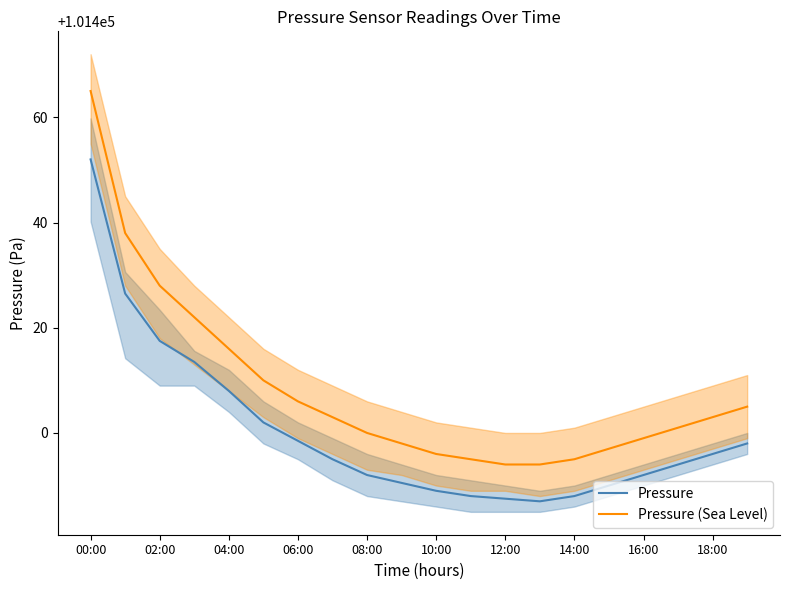

What is the minimum value for Pressure?

101387.0